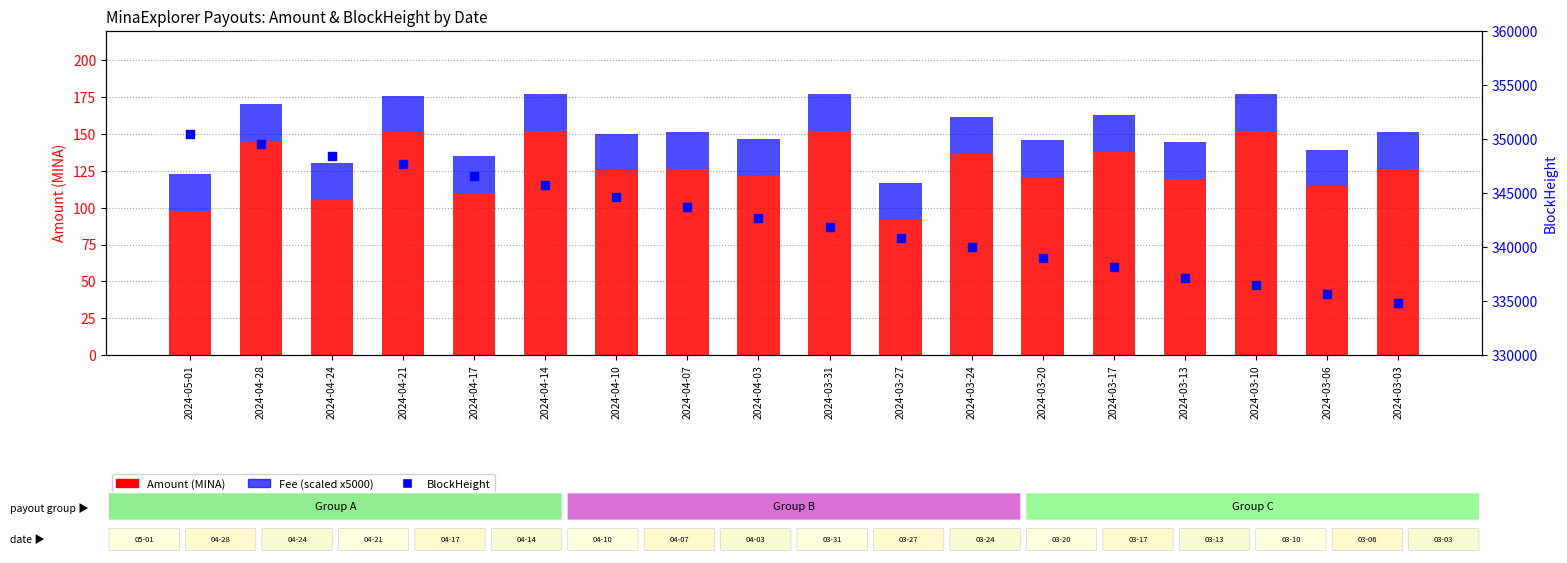

Which series has the widest spread of Y values?

BlockHeight